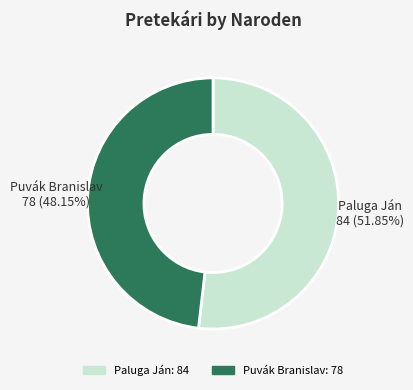

What is the largest slice in the pie chart?

Paluga Ján